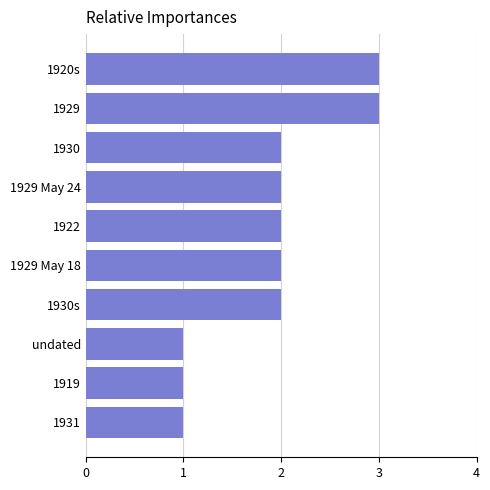

What is the difference between the maximum and minimum values?

2